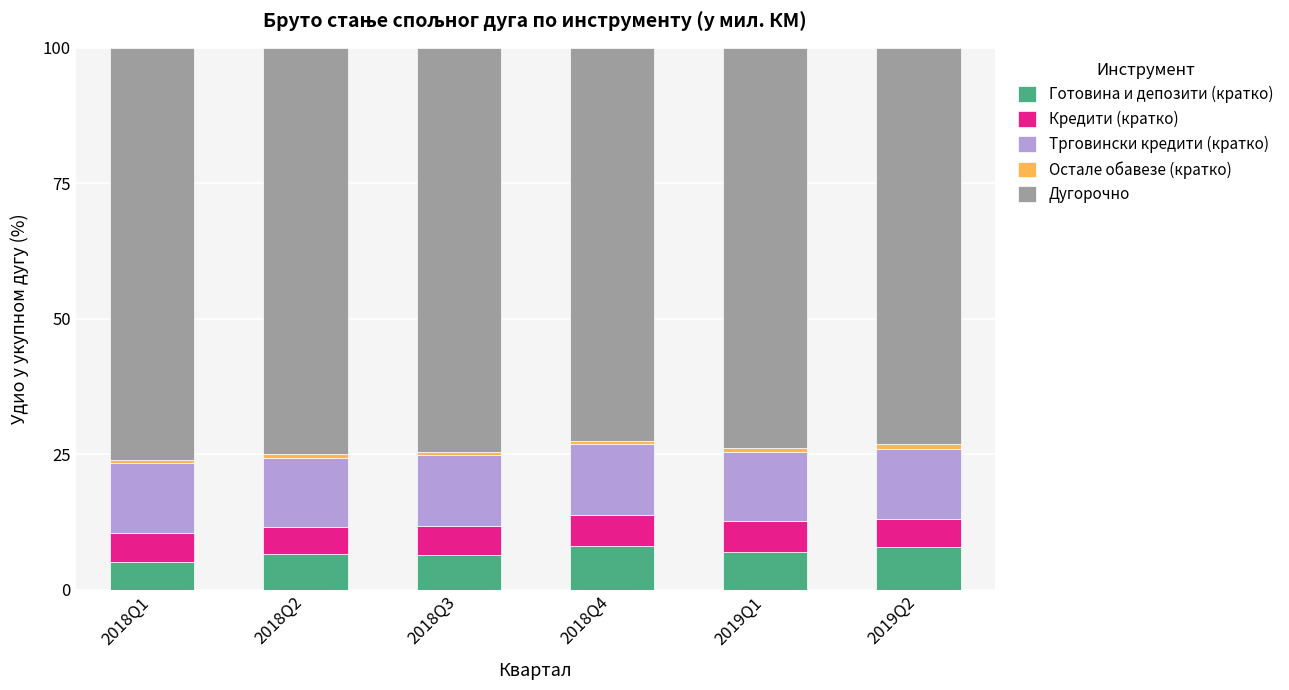

What is the maximum value for Готовина и депозити (кратко)?

8.0